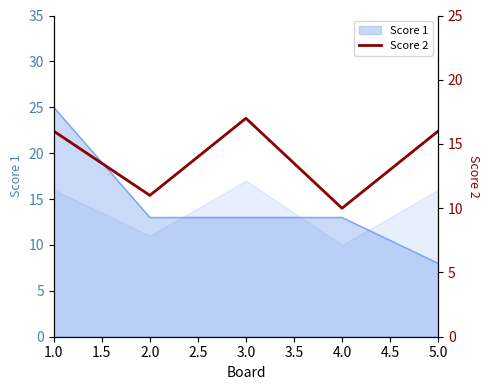

Reading right to left, extract all data points from this chart.

16	10	17	11	16